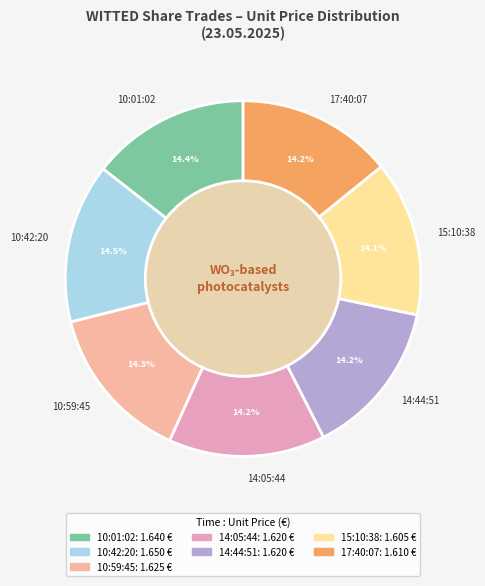

To the nearest percent, what percentage of the pie is 10:59:45?

14%